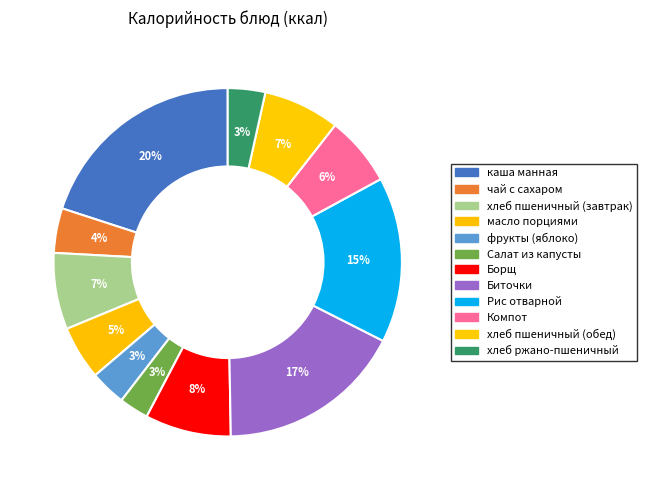

How many segments does this pie chart have?

12